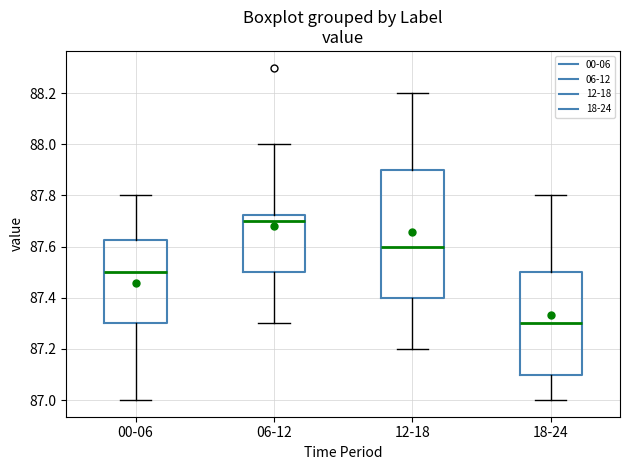

Reading left to right, transcribe this box plot: for each box, give where its median line is, the range the box spans, and where its two whiskers end, as read against the y-axis. The values are not printed on the chart, so give them approximately, as read against the axis.

00-06: median 87.50, box 87.30 to 87.62, whiskers 87.00 to 87.80
06-12: median 87.70, box 87.50 to 87.72, whiskers 87.30 to 88.00
12-18: median 87.60, box 87.40 to 87.90, whiskers 87.20 to 88.20
18-24: median 87.30, box 87.10 to 87.50, whiskers 87.00 to 87.80